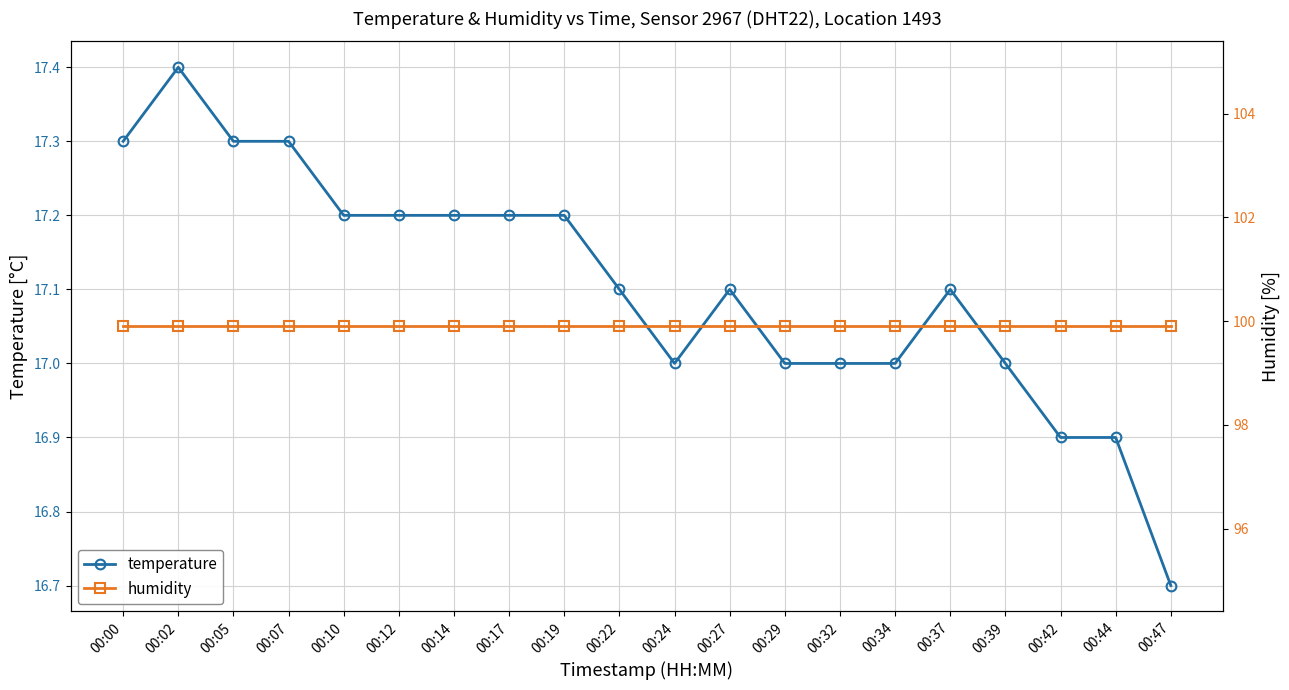

What is the lowest value of the temperature series?

16.7